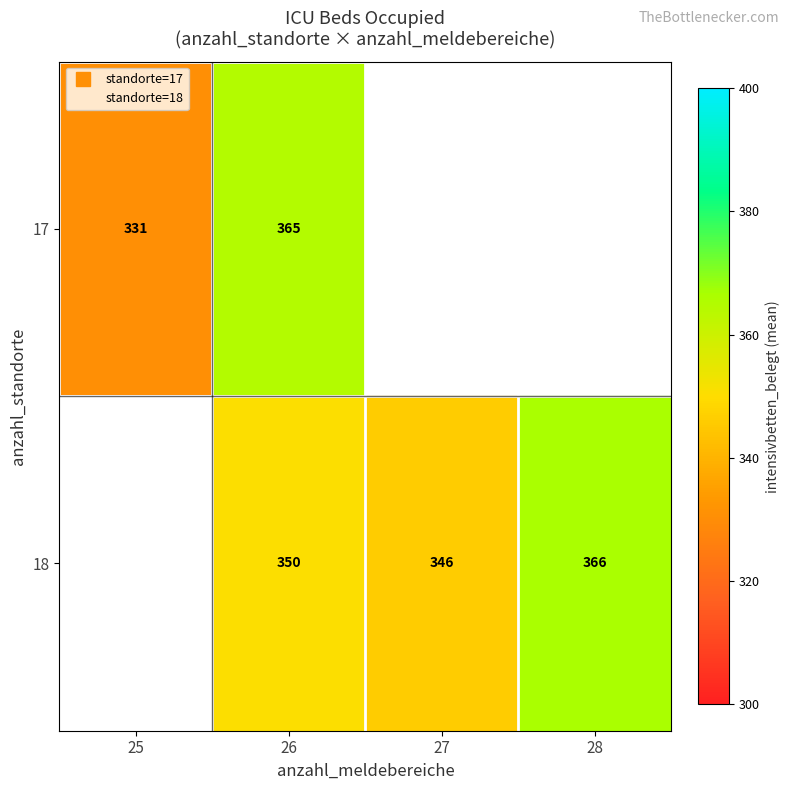

Is the value of 17 at 27 greater than the value of 18 at 25?

No